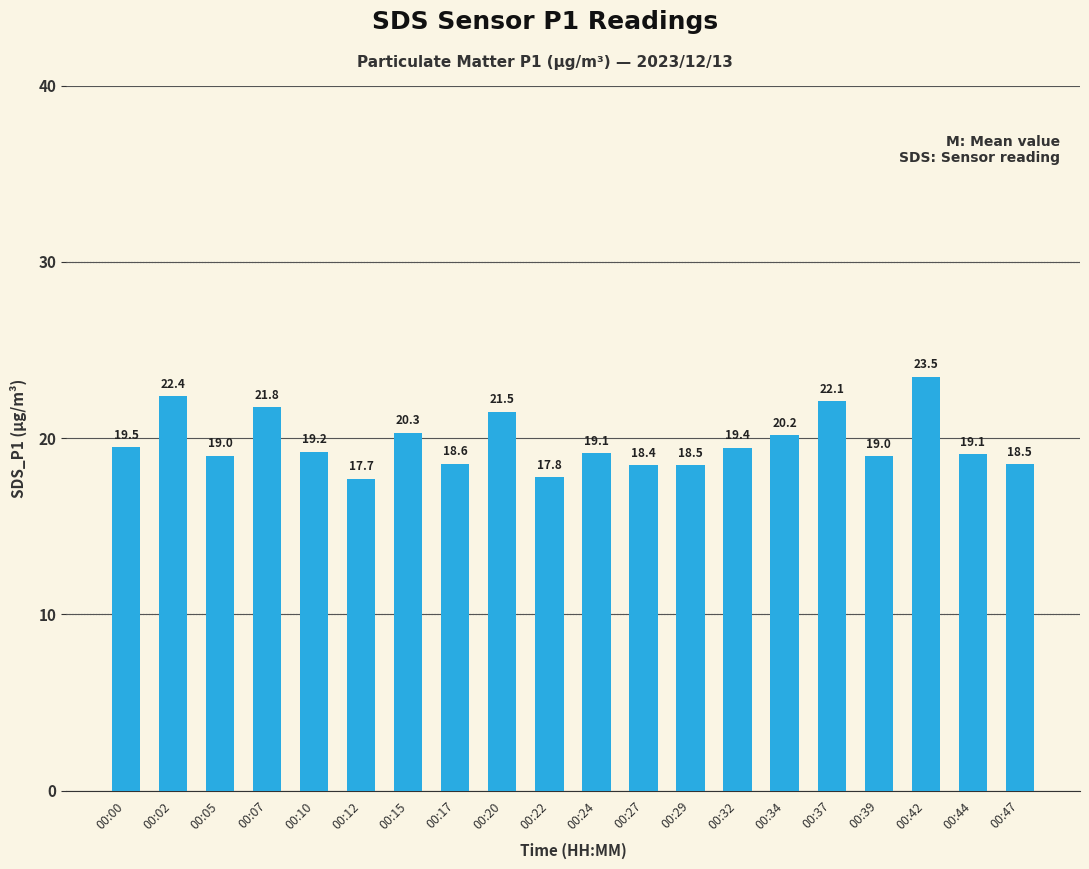

What is the ratio of the value at 00:29 to the value at 00:22?

1.0